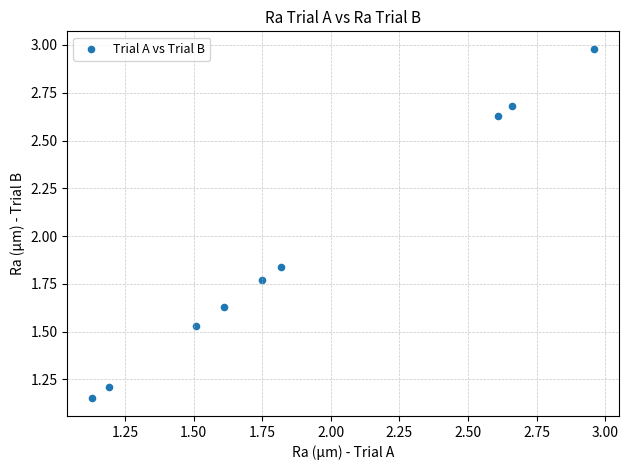

What is the average X value?

1.9